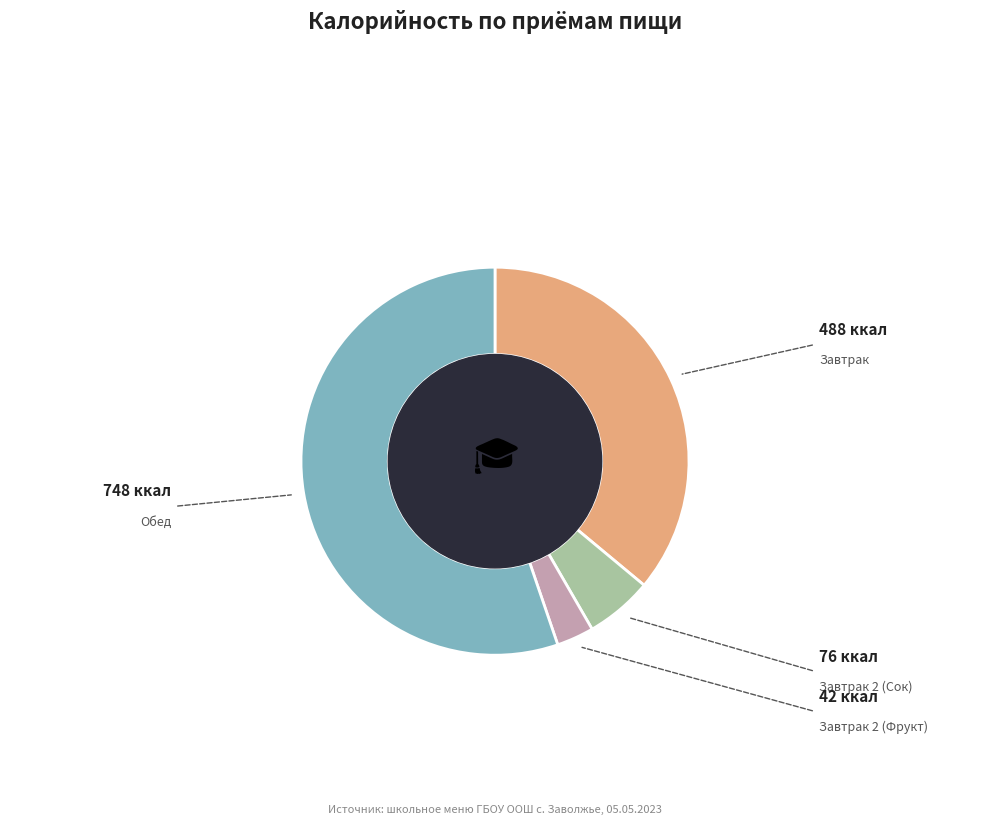

Does any single category account for the majority?

Yes